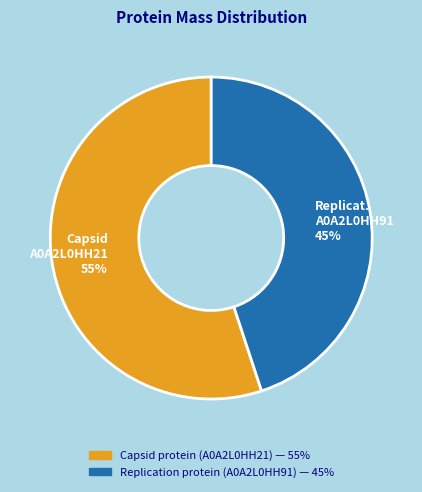

To the nearest percent, what is the combined percentage of Capsid A0A2L0HH21 55% and Replicat. A0A2L0HH91 45%?

100%